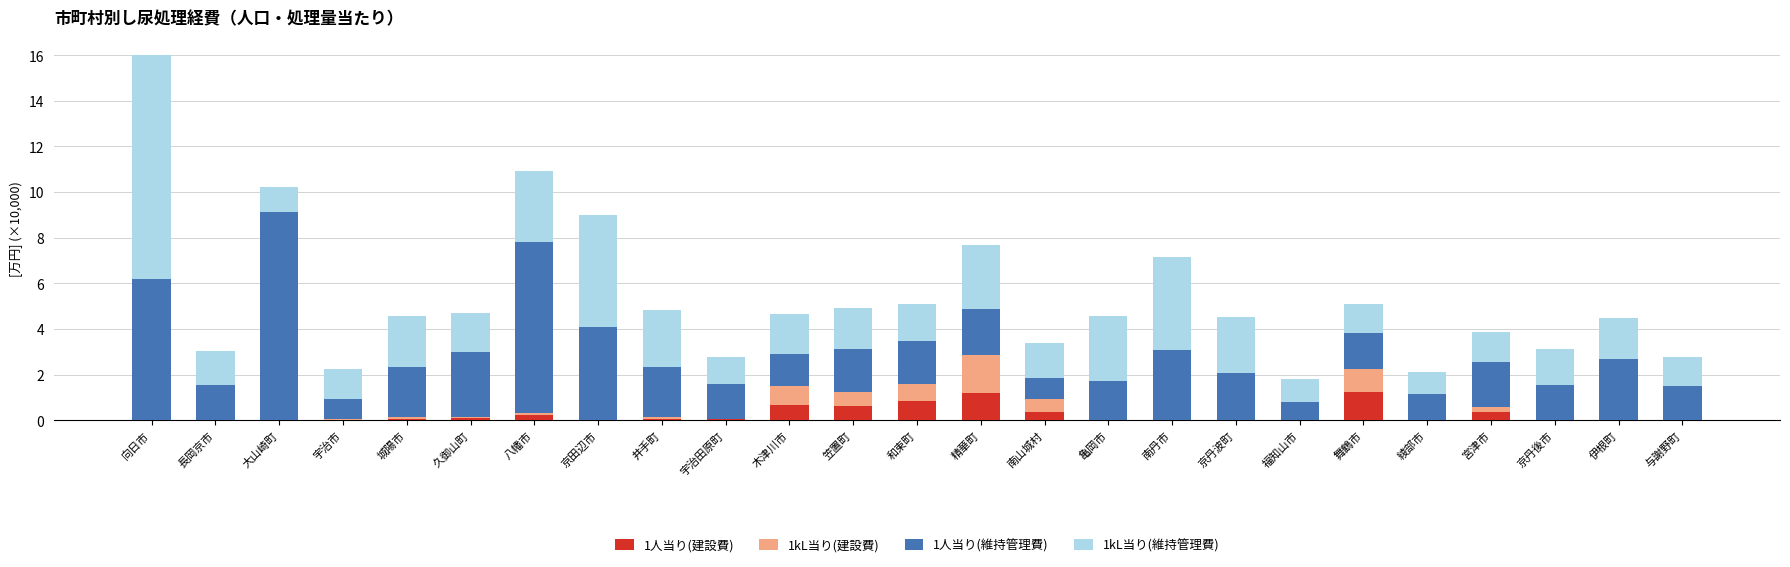

The 1人当り(建設費) series shows 0.0 at 南丹市. True or false?

True